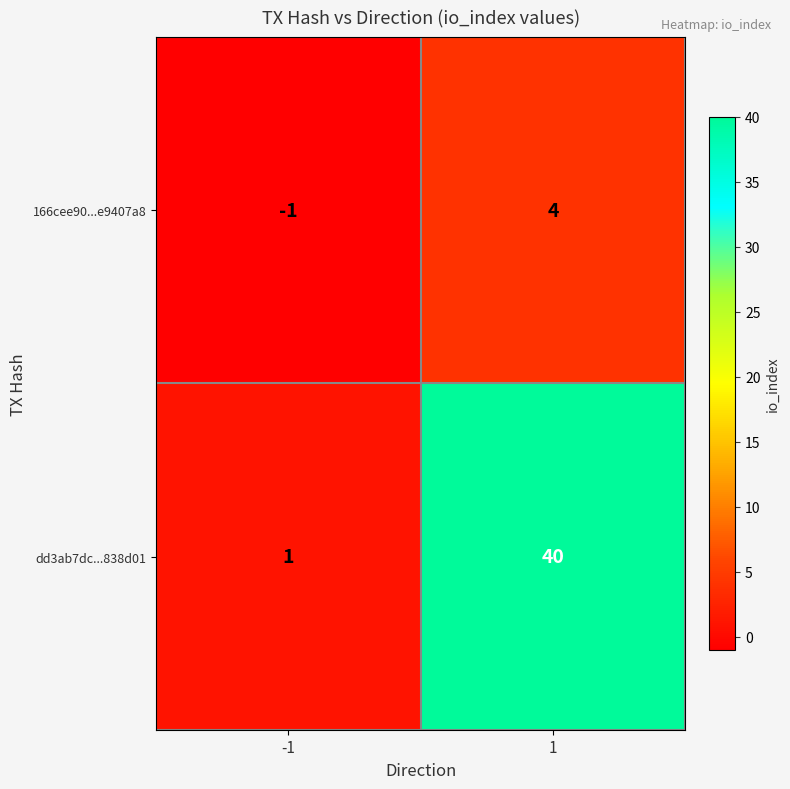

What is the total value across all series at 1?

44